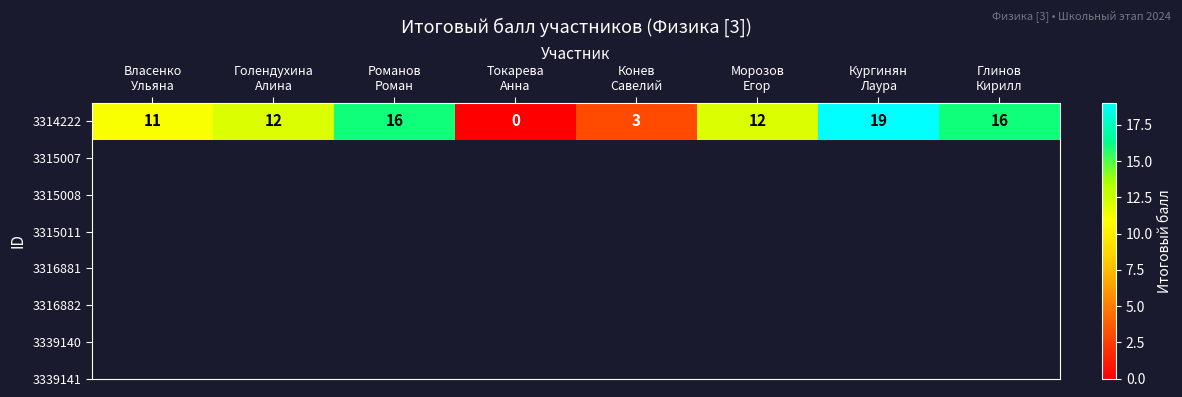

The value at Токарева
Анна is 8. True or false?

False